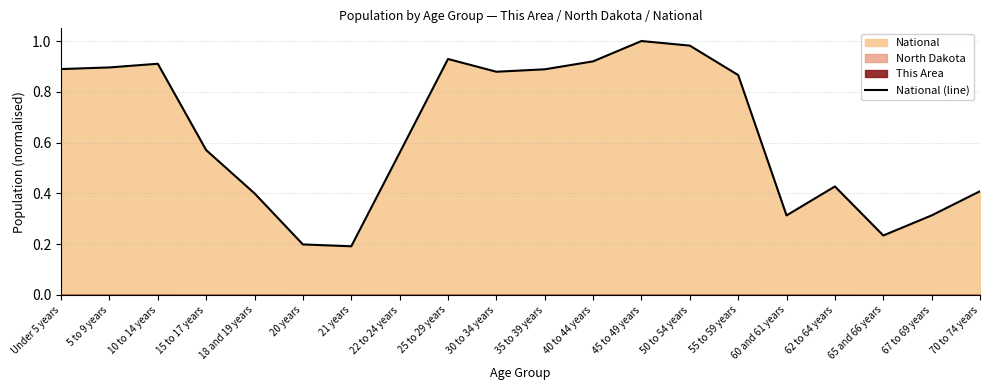

How many interior local peaks (higher than both neighbors) does the data have?

4